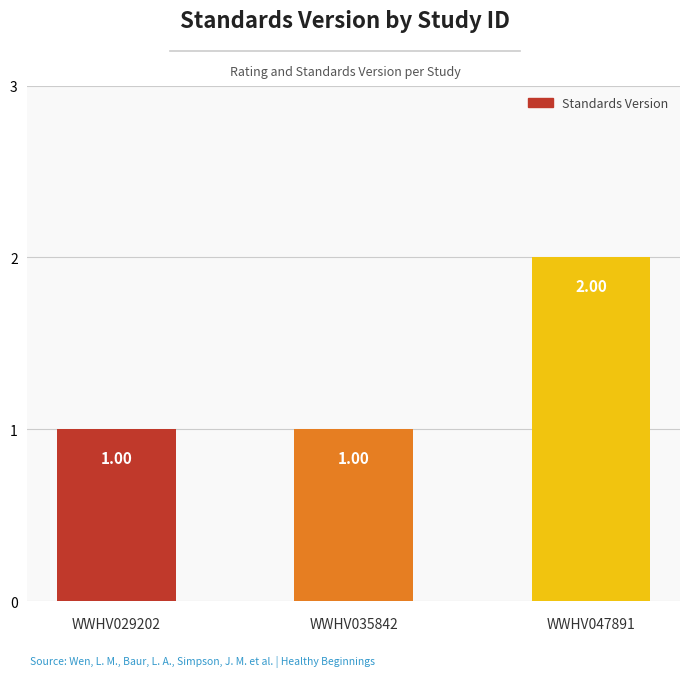

True or false: the data shows 1 at WWHV047891.

False